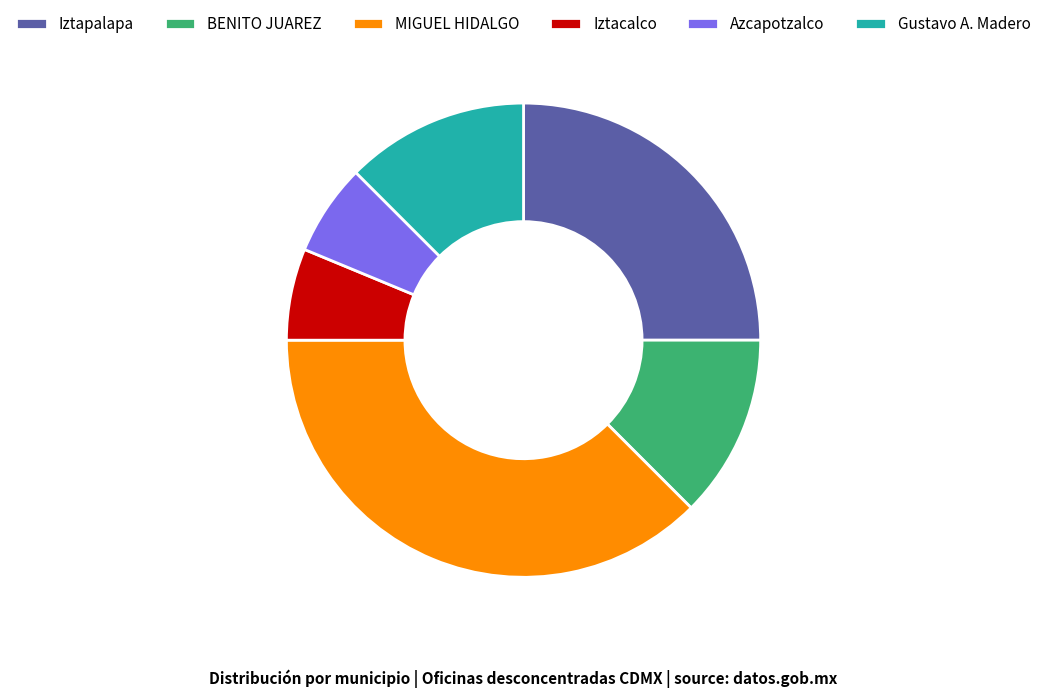

True or false: Azcapotzalco accounts for 6% of the total.

True